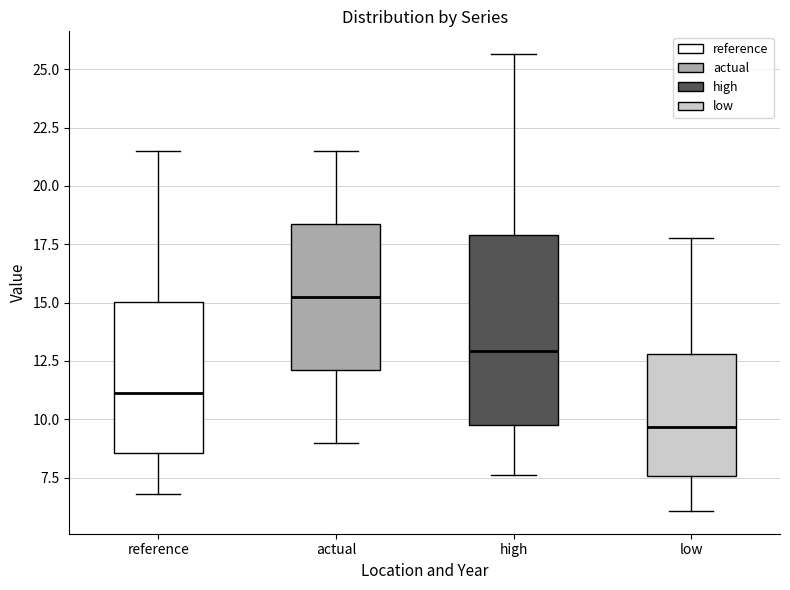

Where is the upper edge of the box for low on the y-axis? The values are not printed on the chart, so give them approximately, as read against the axis.

13.0